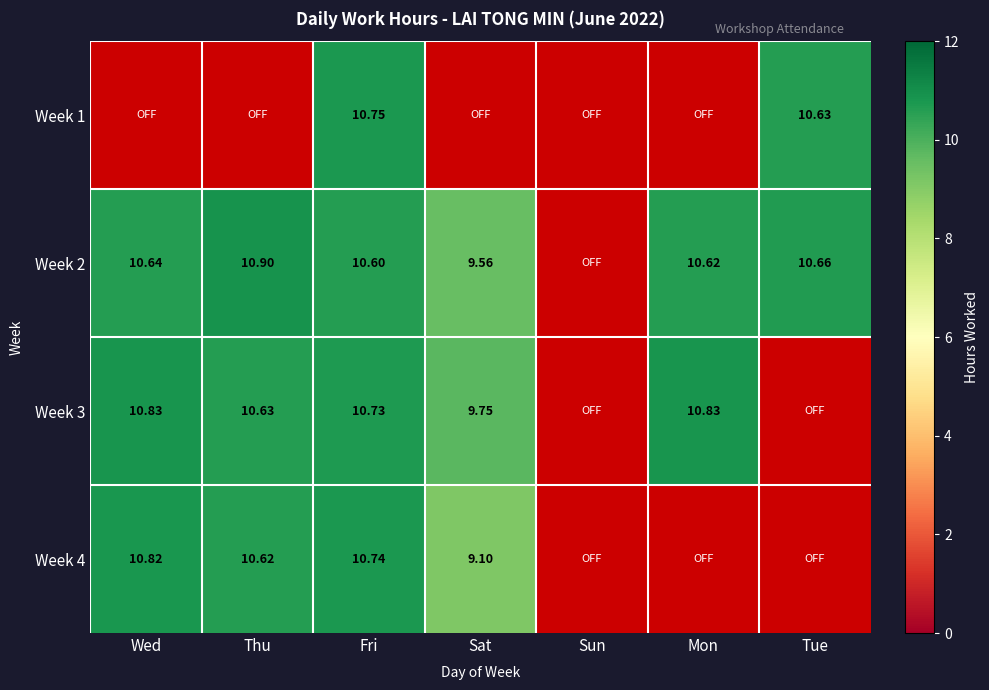

The Week 1 series shows -6.9 at Wed. True or false?

False